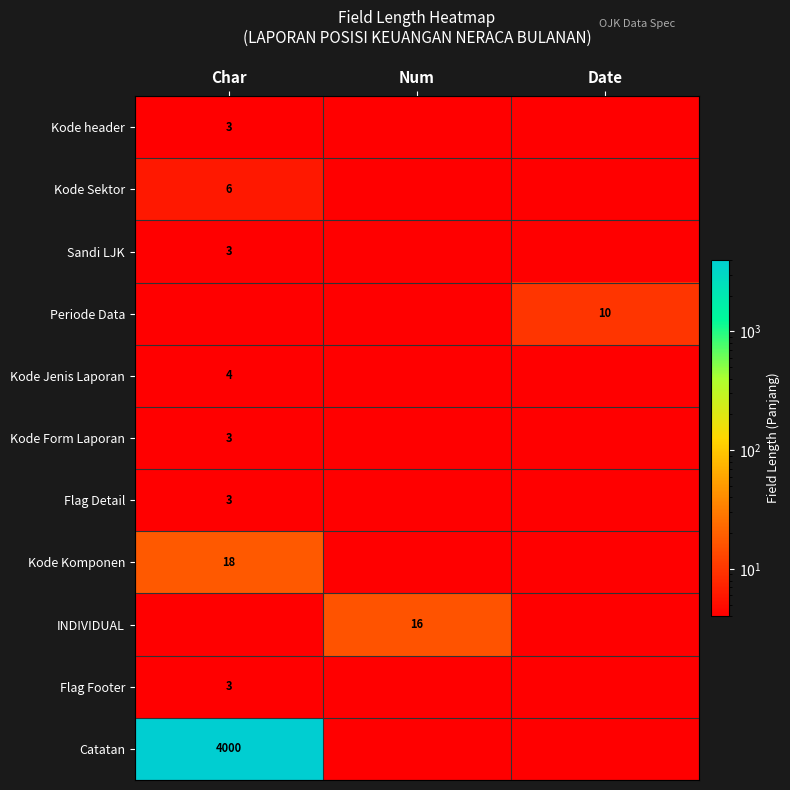

What is the total value across all series at Num?

21.0